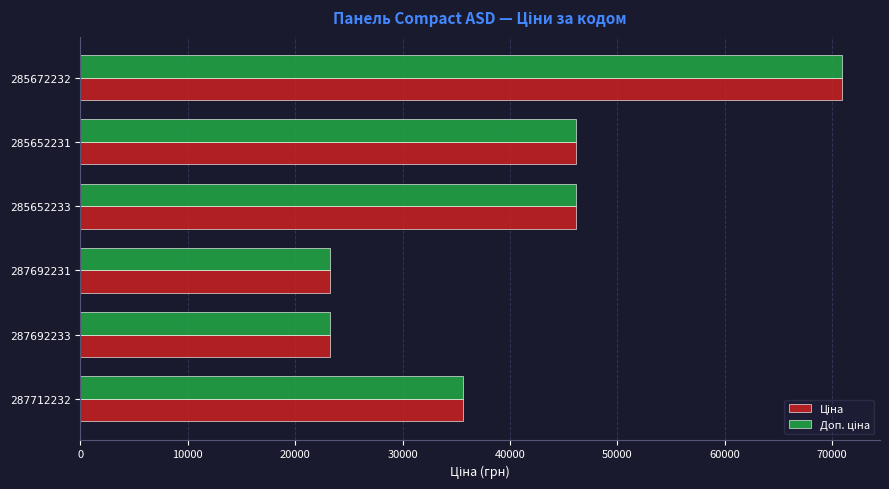

How many categories are shown in the chart?

6